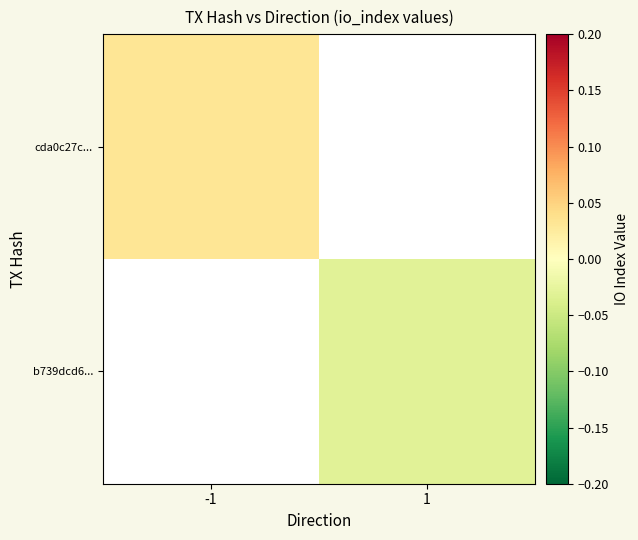

Which label corresponds to the largest value in the chart?

-1